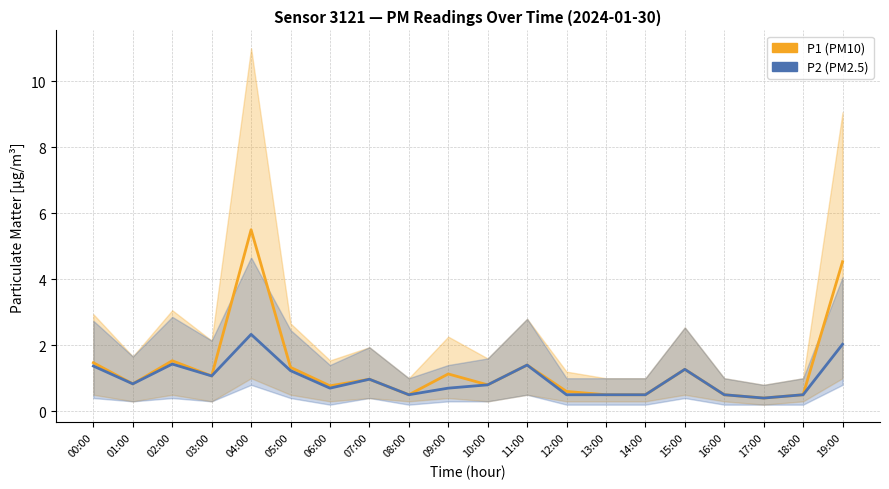

Count the number of categories in the chart.

20